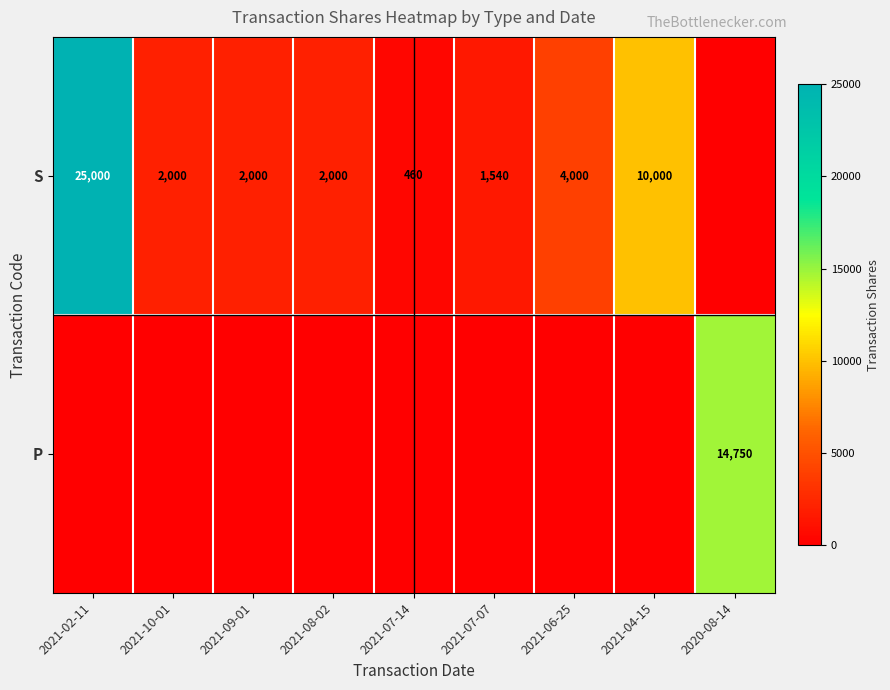

Between 2021-07-14 and 2021-09-01, which is larger?

2021-09-01